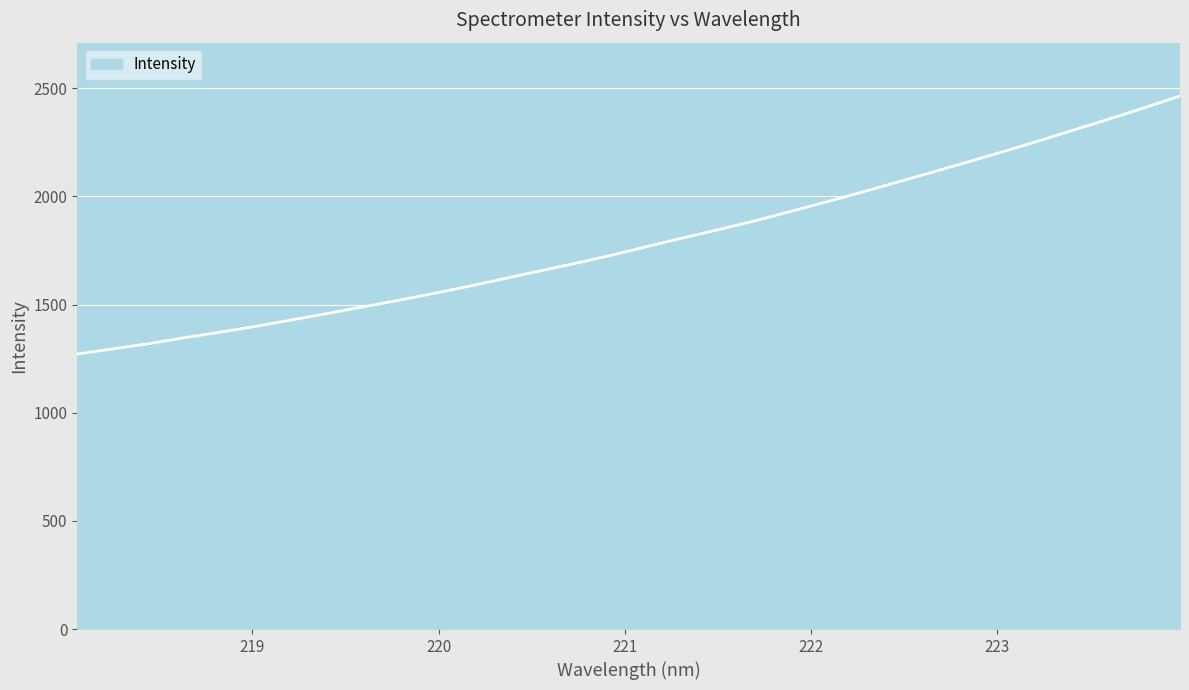

What is the difference between the maximum and minimum values?

1192.7